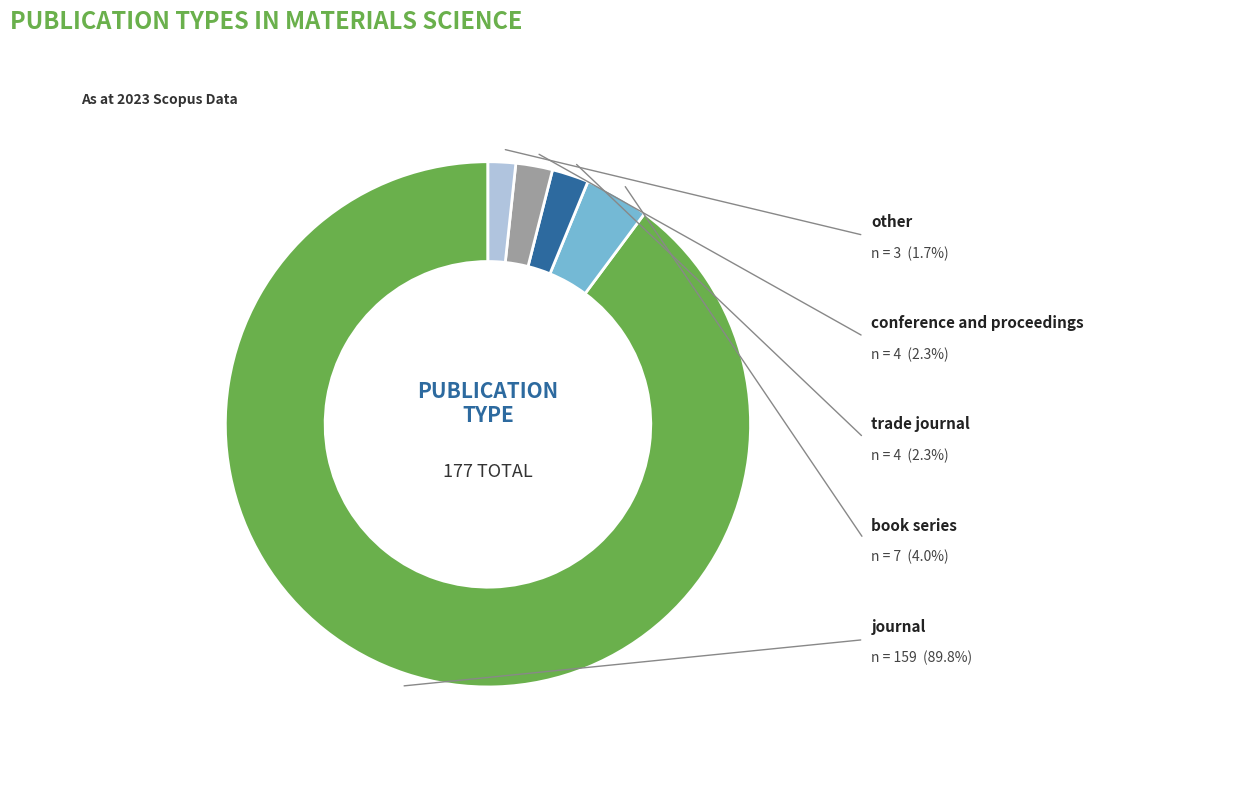

Count the number of slices in the pie.

5